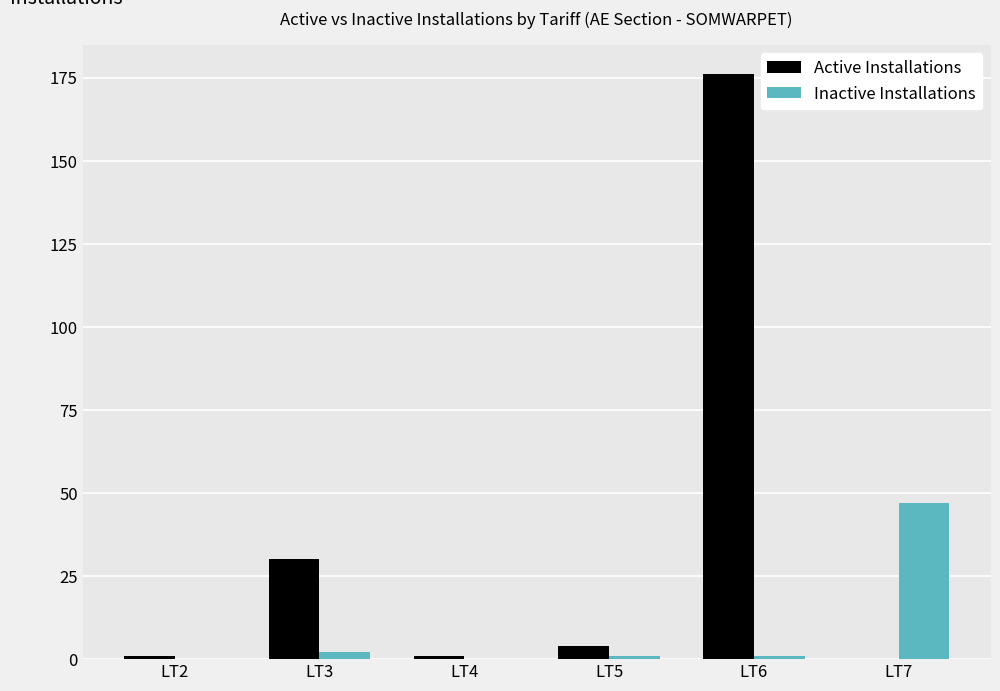

Which series has the largest total across all categories?

Active Installations